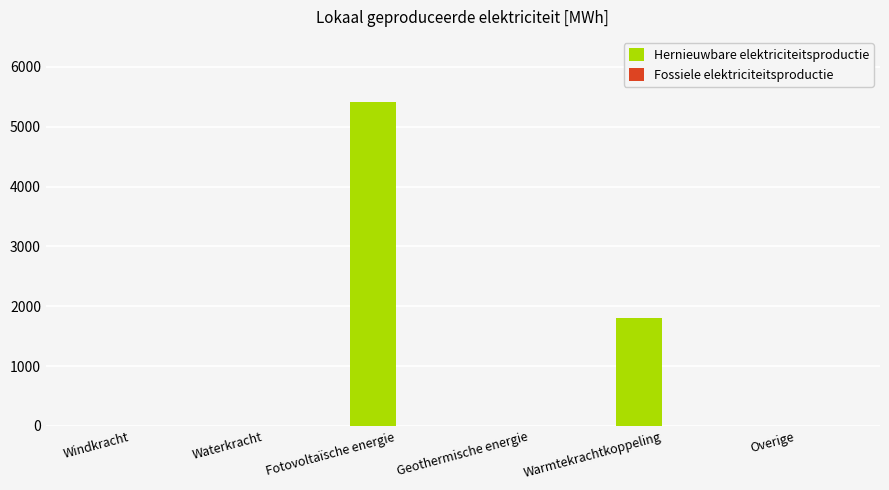

What is the greatest value displayed?

5409.7